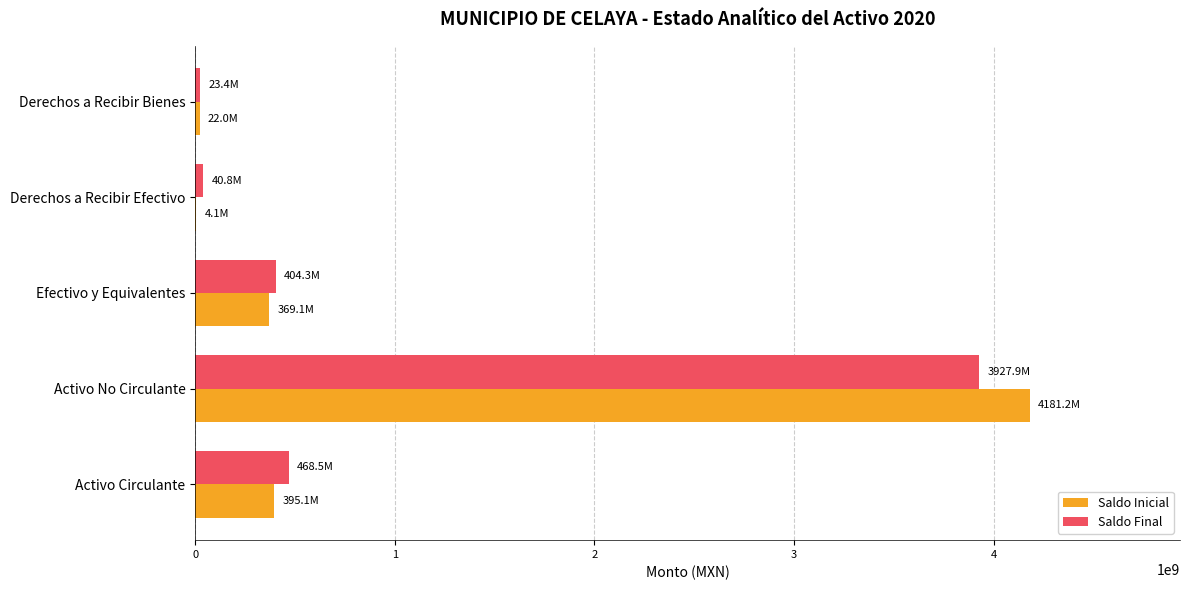

What is the highest value of the Saldo Final series?

3927929701.2